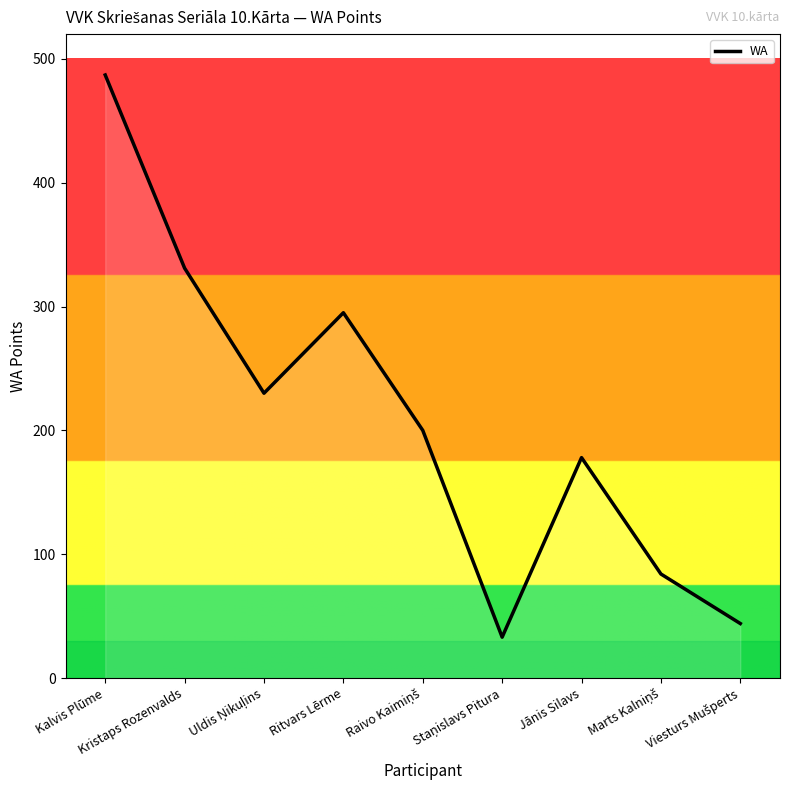

How many lines are shown in the chart?

1